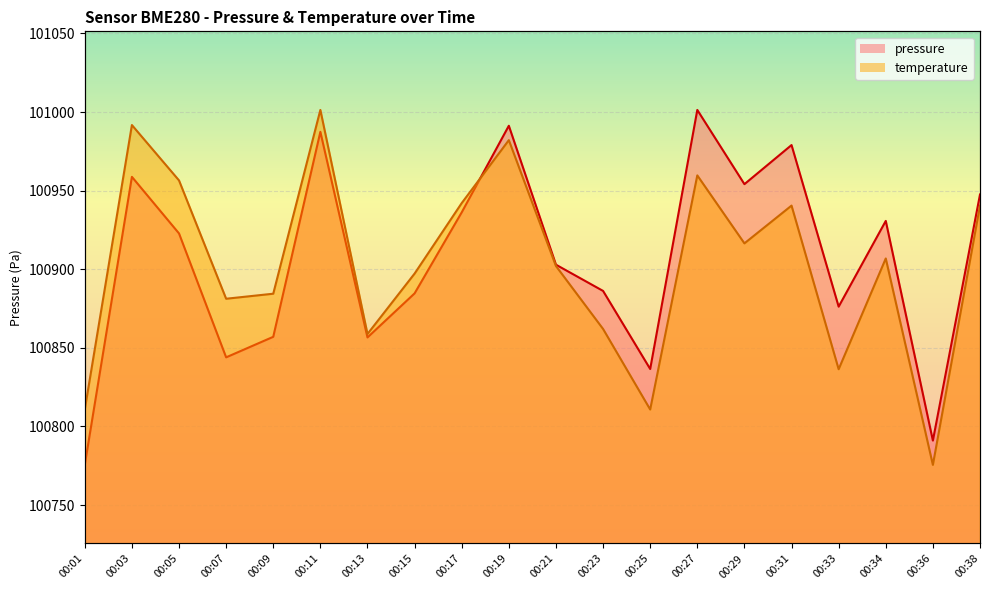

What is the difference between the maximum and minimum values in the pressure series?

225.8